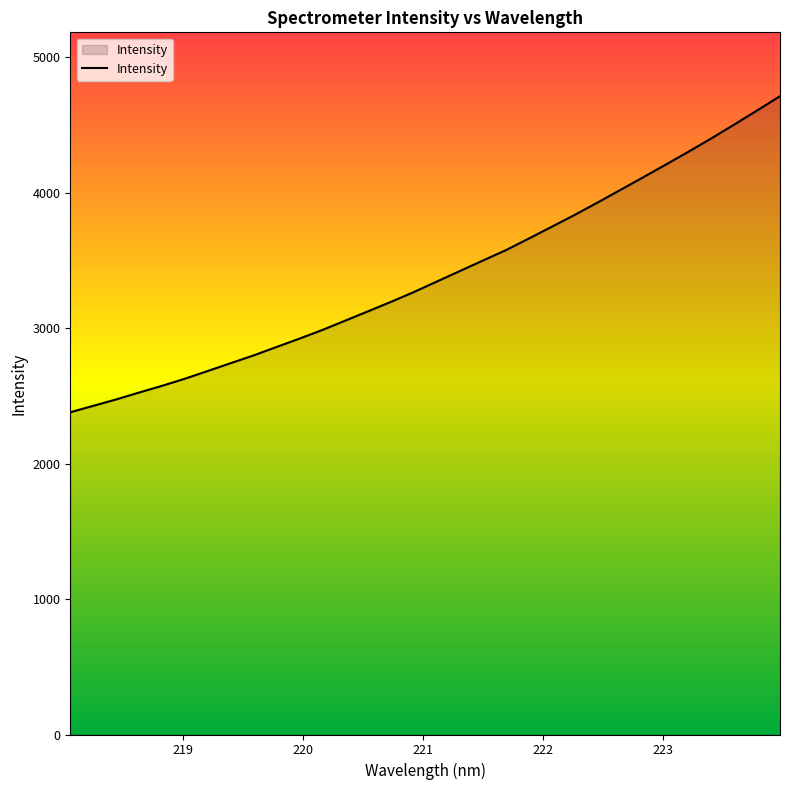

What is the difference between the maximum and minimum values?

2333.2